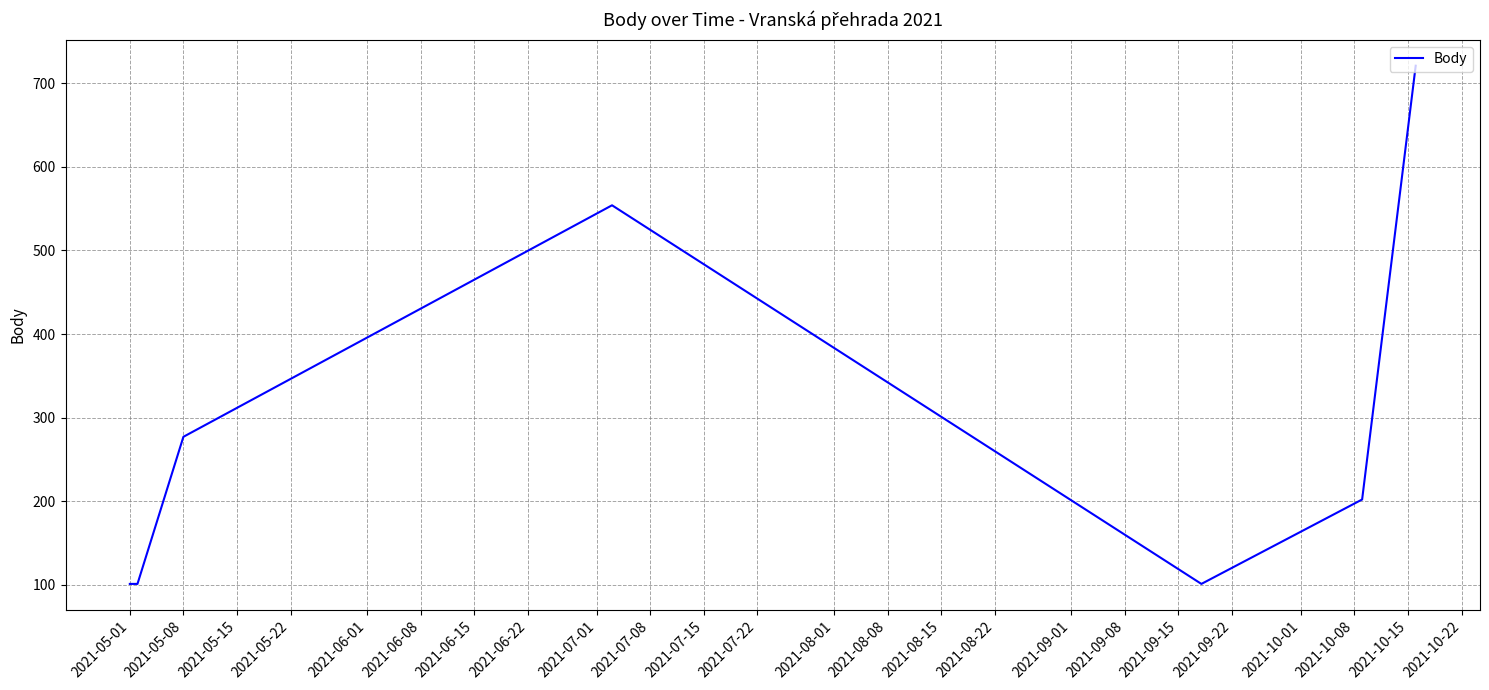

Count the values in the range 101 to 554.

6